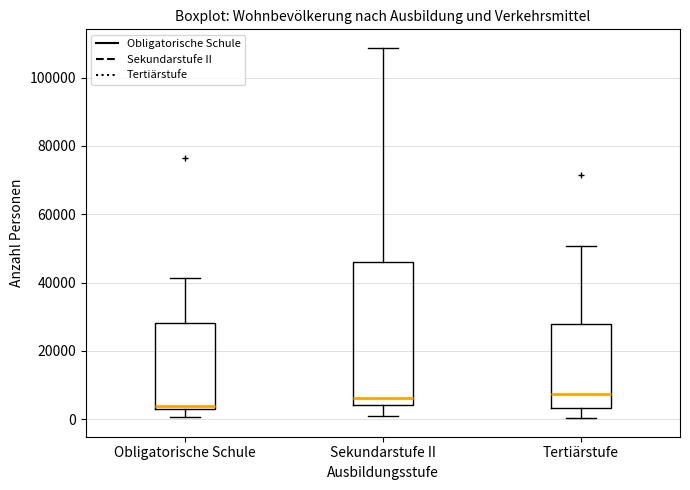

Which box's median line is the lowest?

Obligatorische Schule